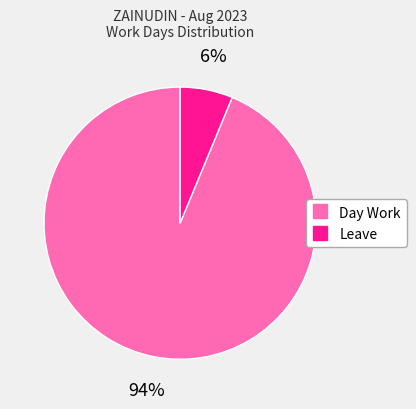

To the nearest percent, what percentage of the pie is Leave?

6%